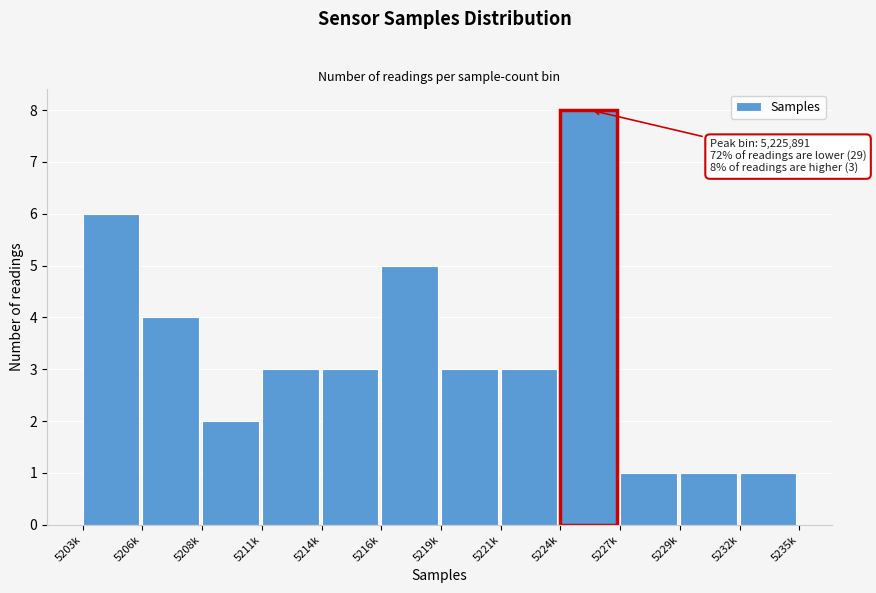

Reading left to right, what are all the values shown in this chart?

6	4	2	3	3	5	3	3	8	1	1	1